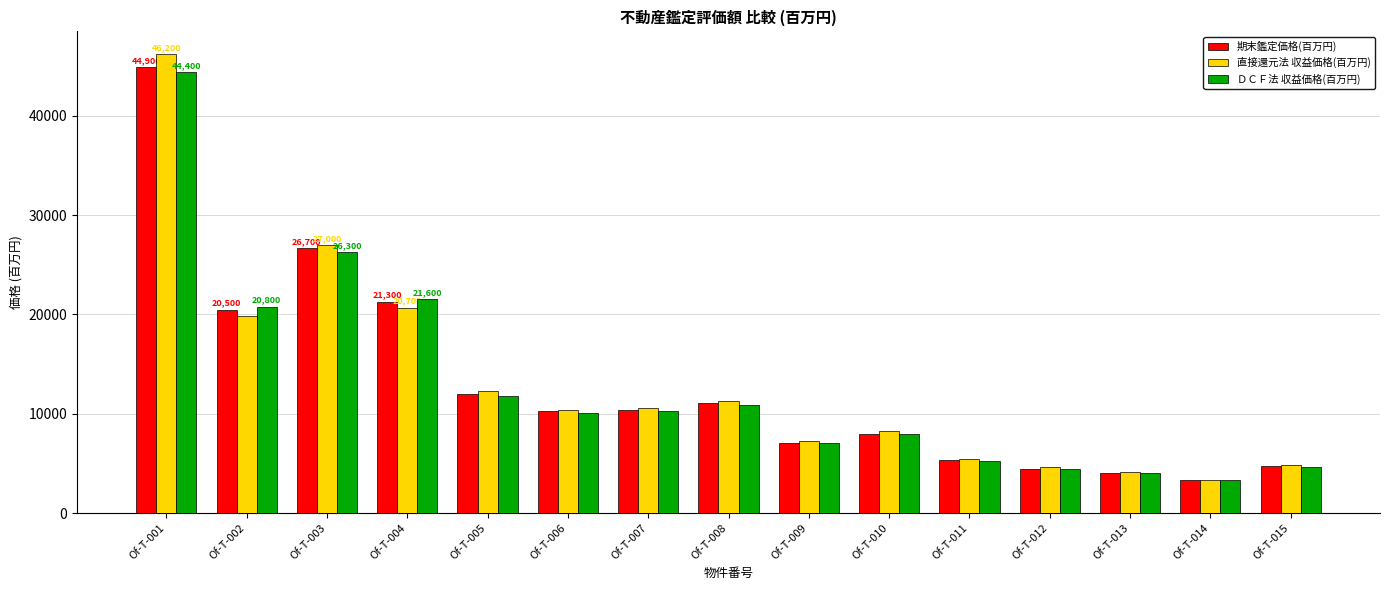

Which category has the highest value across all series?

Of-T-001